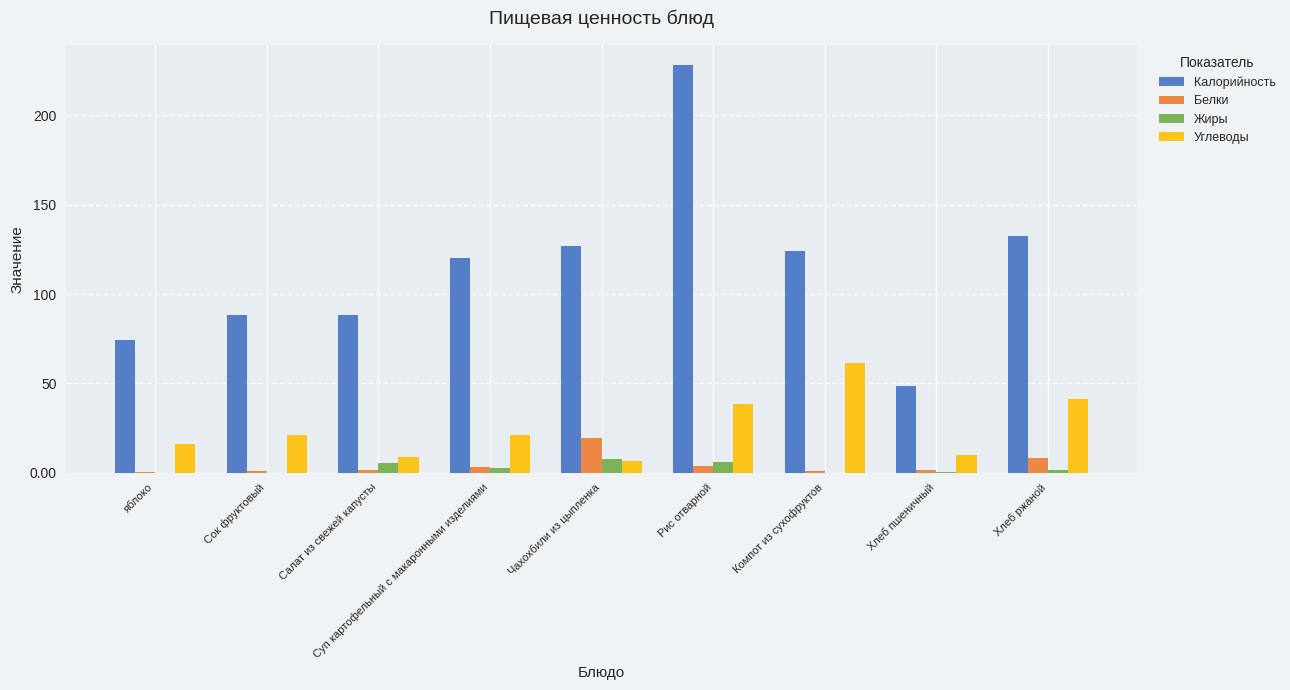

At which category is the sum across all series the highest?

Рис отварной